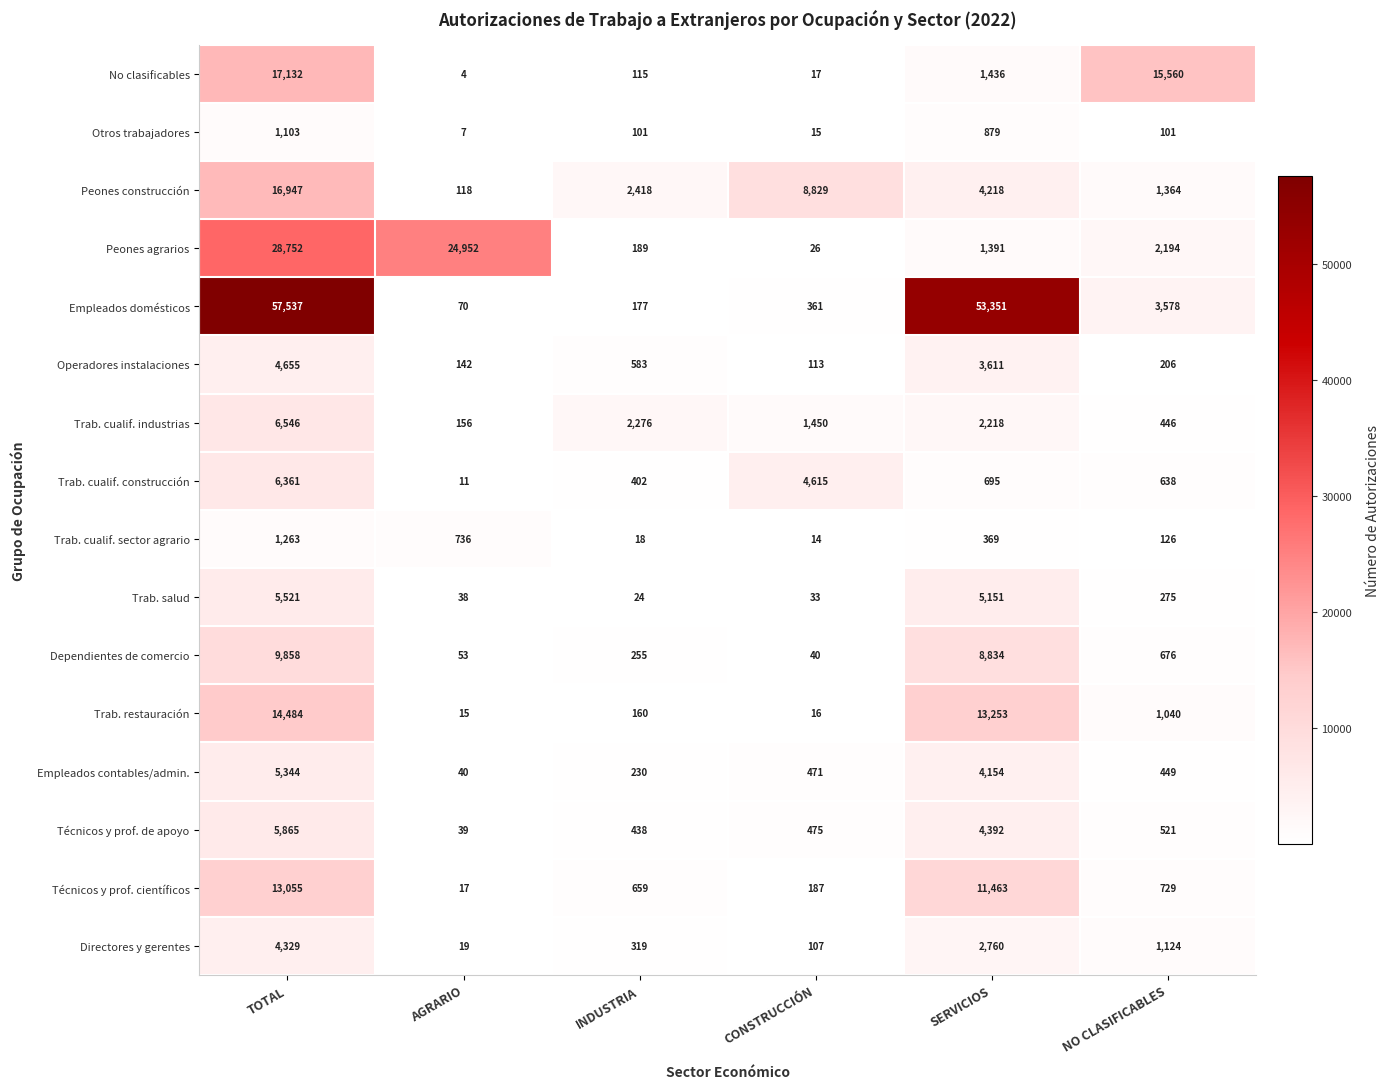

What is the total value across all series at SERVICIOS?

118175